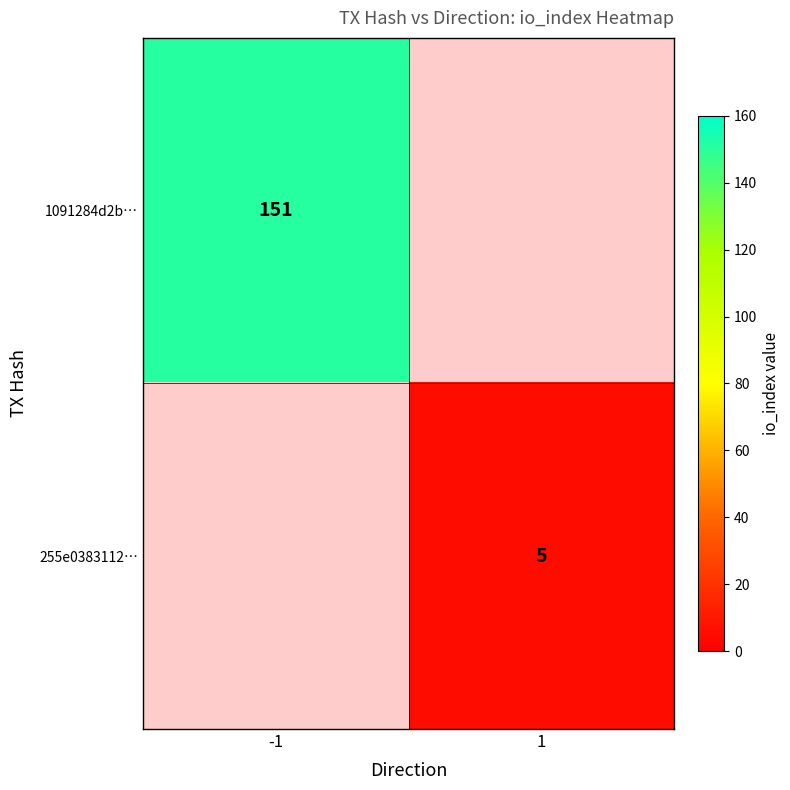

Is the value of 255e0383112… at 1 greater than the value of 1091284d2b… at -1?

No